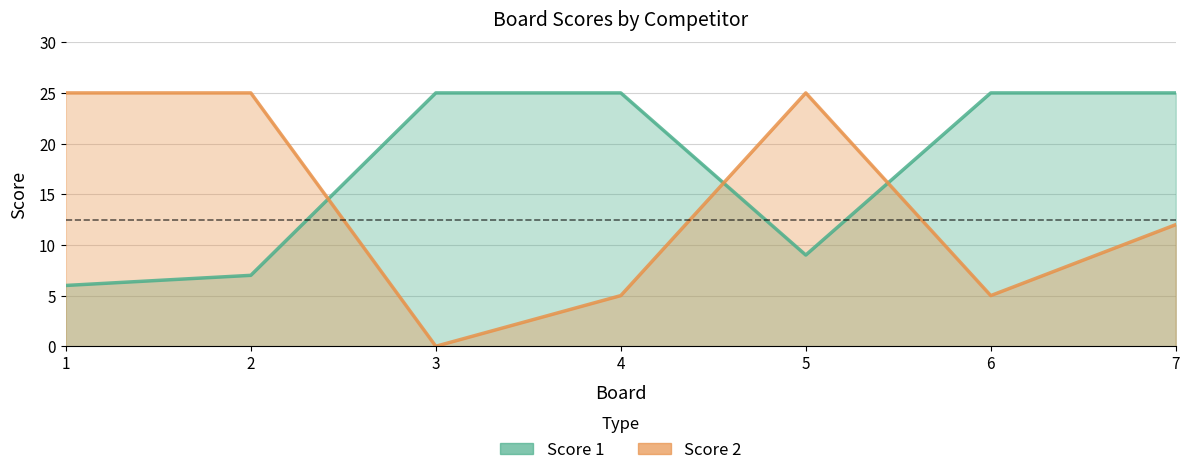

Which series has the largest range (max minus min)?

Score 2